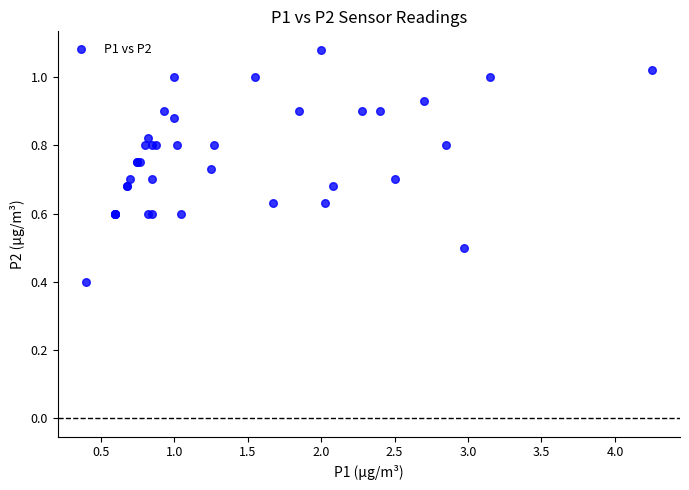

What Y value in the scatter plot is closest to 0?

0.4